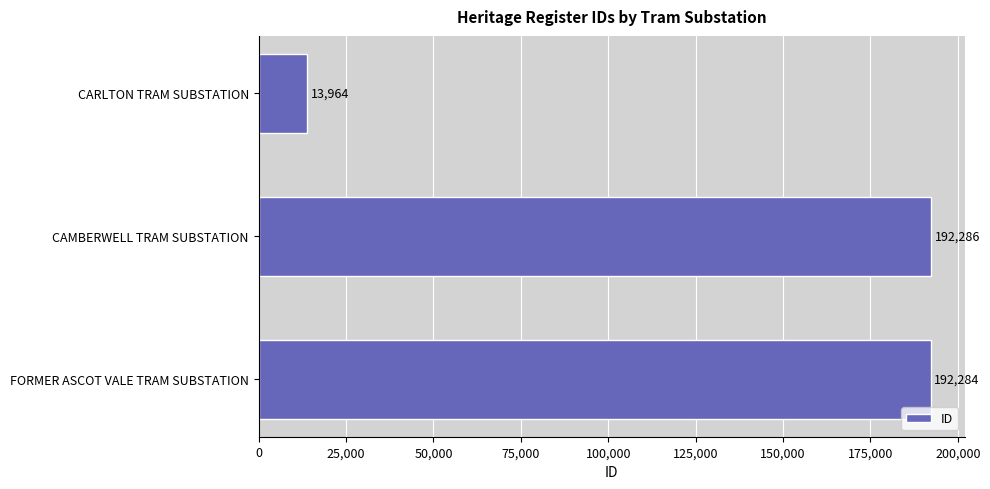

True or false: the data shows 23224 at CARLTON TRAM SUBSTATION.

False